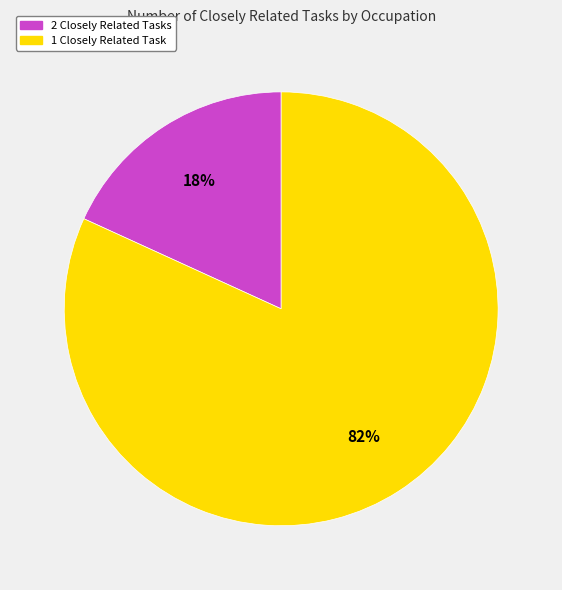

To the nearest percent, what portion does 2 Closely Related Tasks represent?

18%